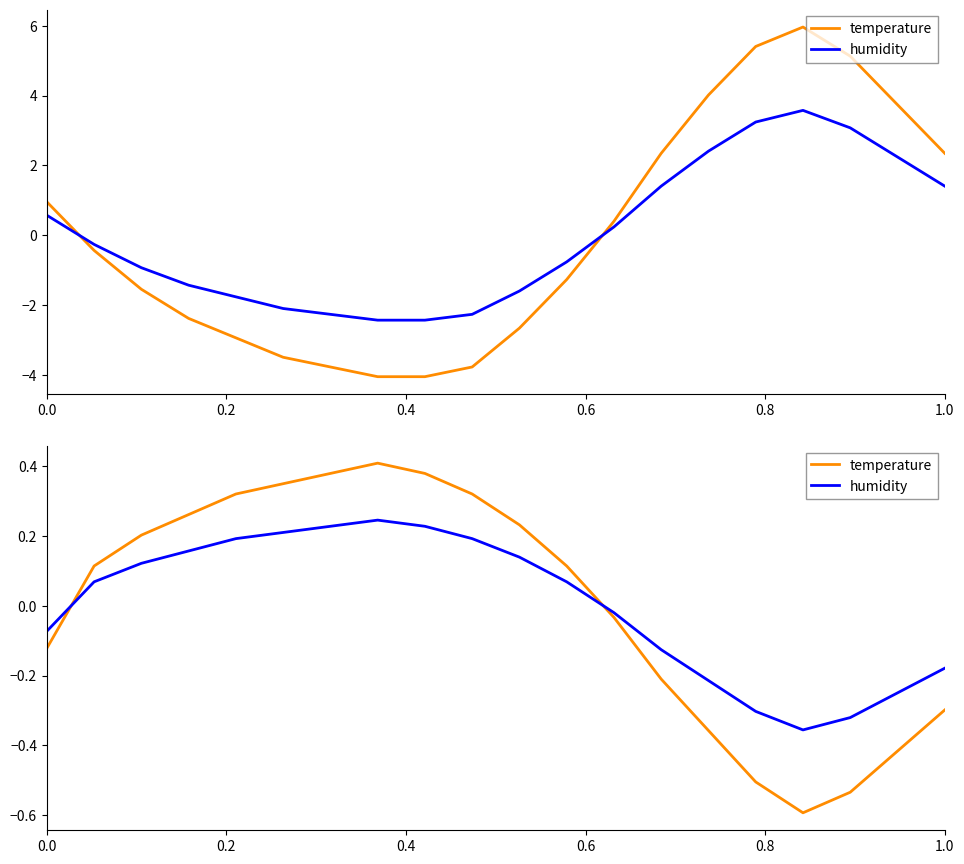

Which series has the widest spread of values?

humidity (scaled)